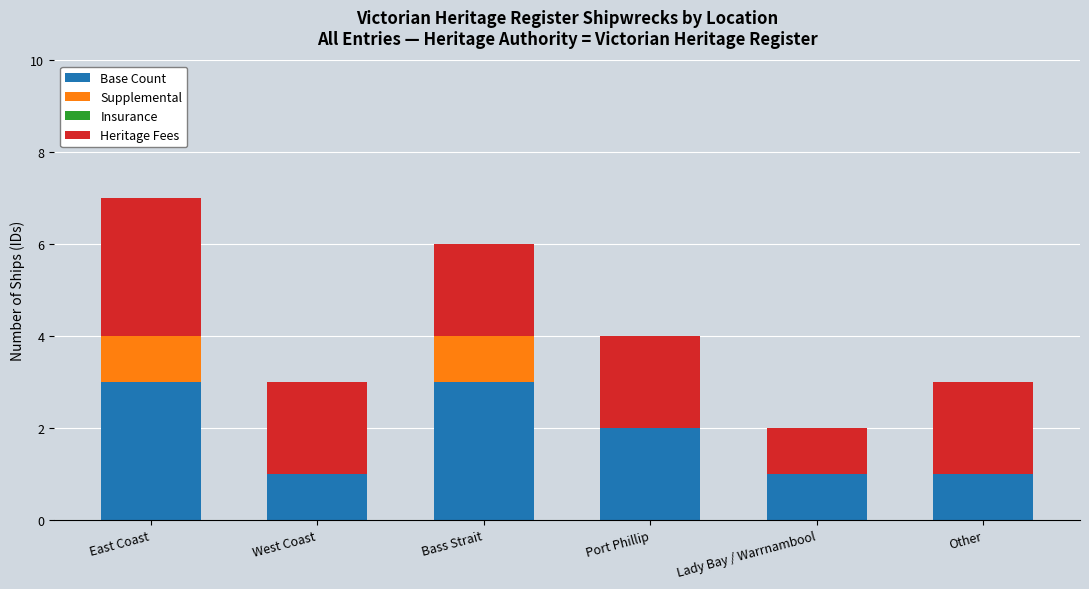

The Base Count series shows 5 at East Coast. True or false?

False